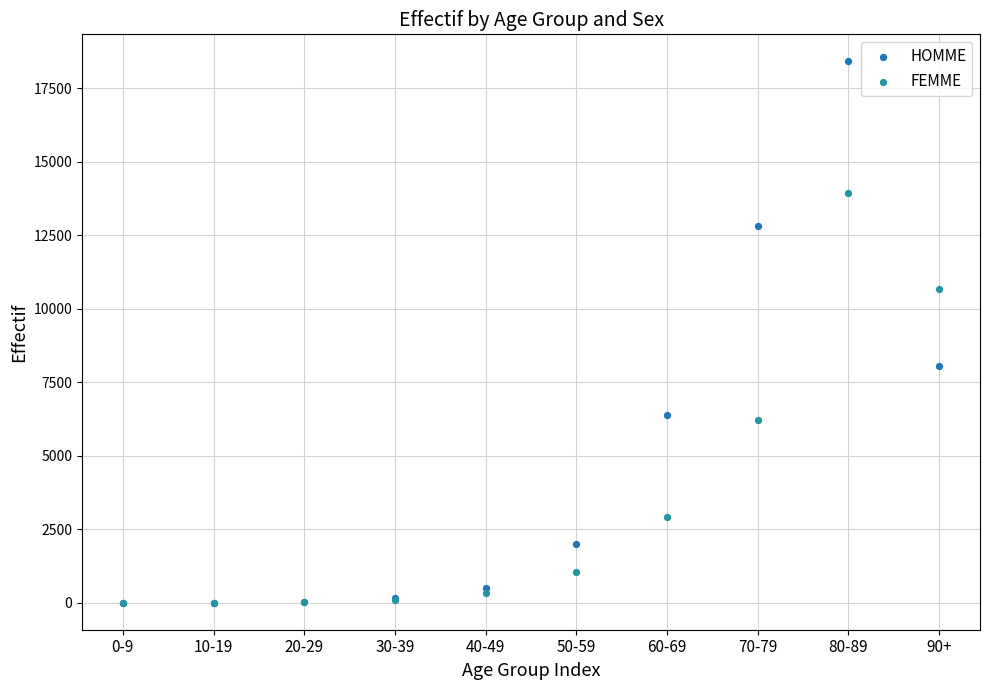

In the HOMME series, what Y value is closest to 9210?

8062